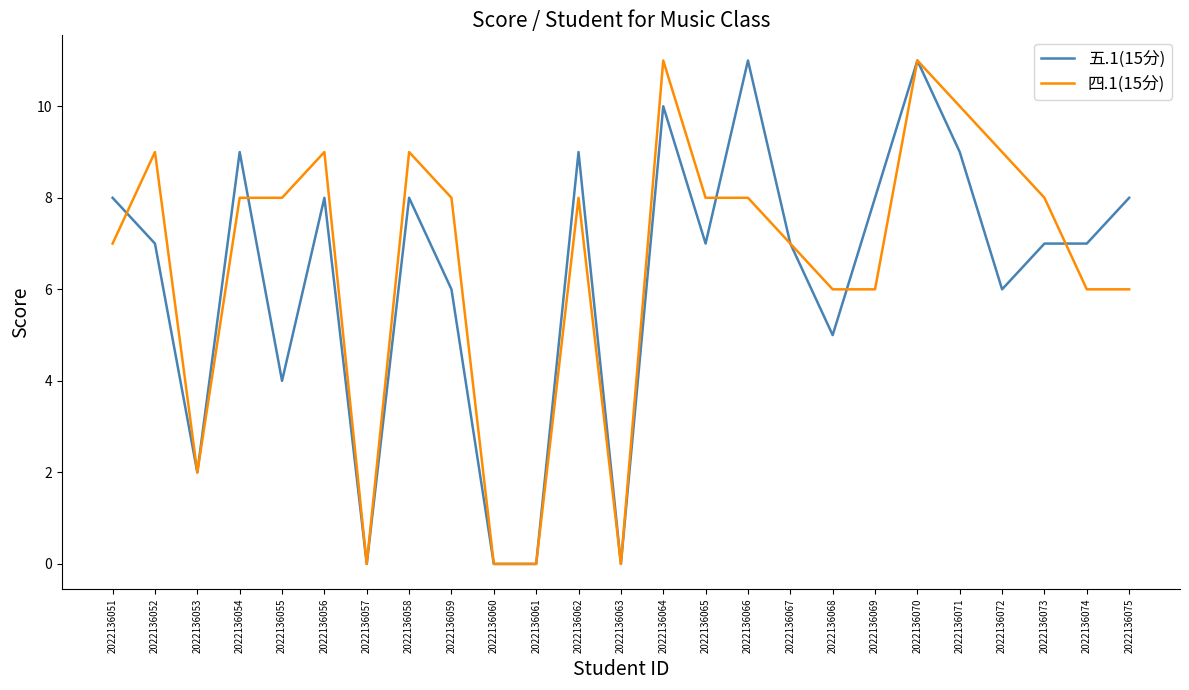

Which series changed the most between 2022136061 and 2022136074?

五.1(15分)